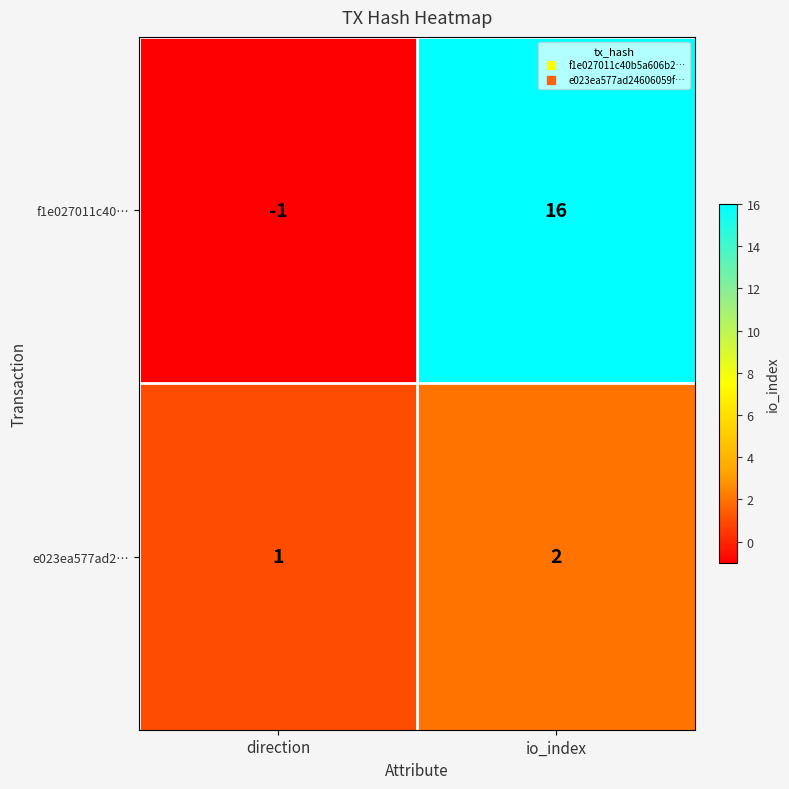

Reading right to left, transcribe all the data shown in this chart.

f1e027011c40…: 16	-1
e023ea577ad2…: 2	1